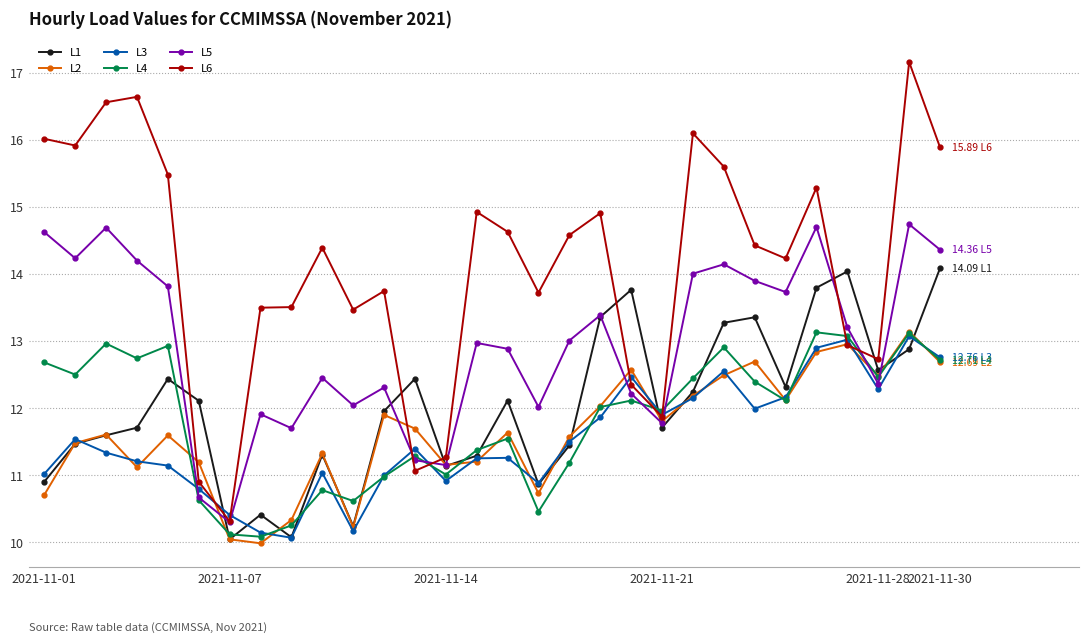

After their last crossing, which series has the higher values: L1 or L6?

L6